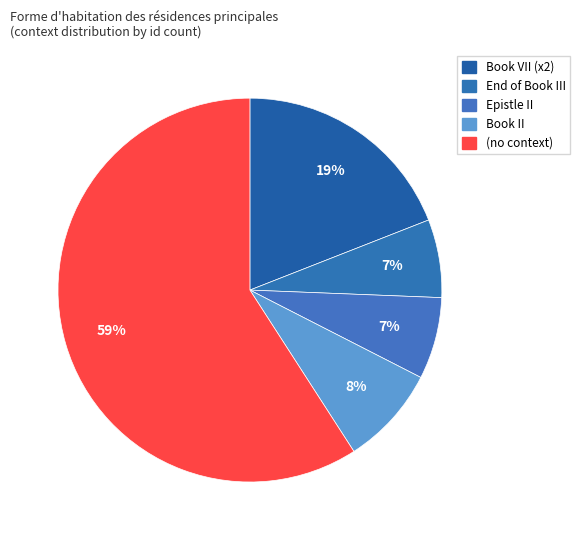

Which slice is the largest?

(no context)